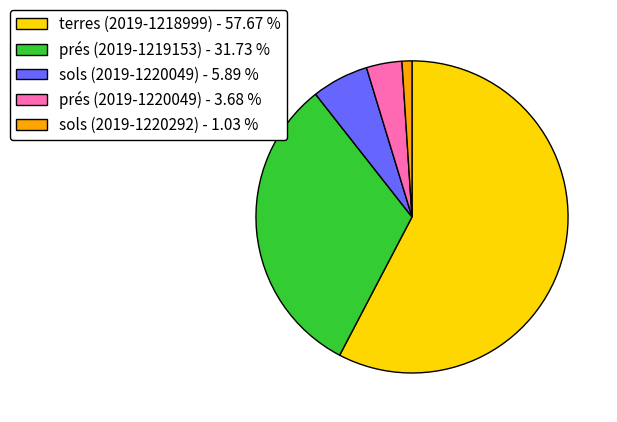

The prés (2019-1220049) slice represents 4% of the pie. True or false?

True